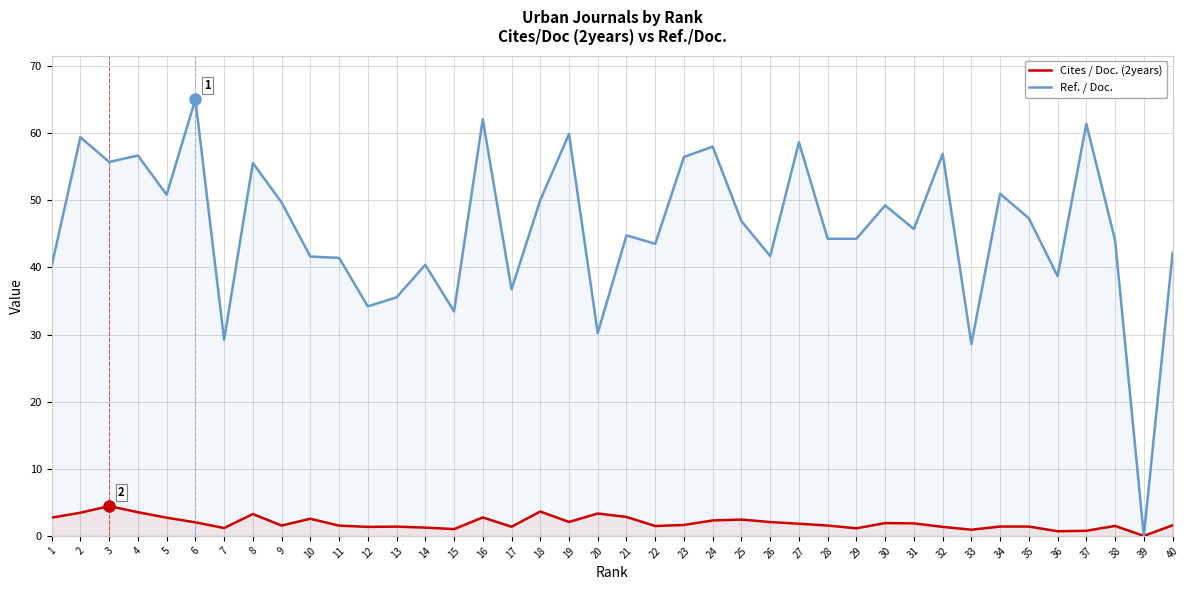

What is the highest value of the Cites / Doc. (2years) series?

4.4